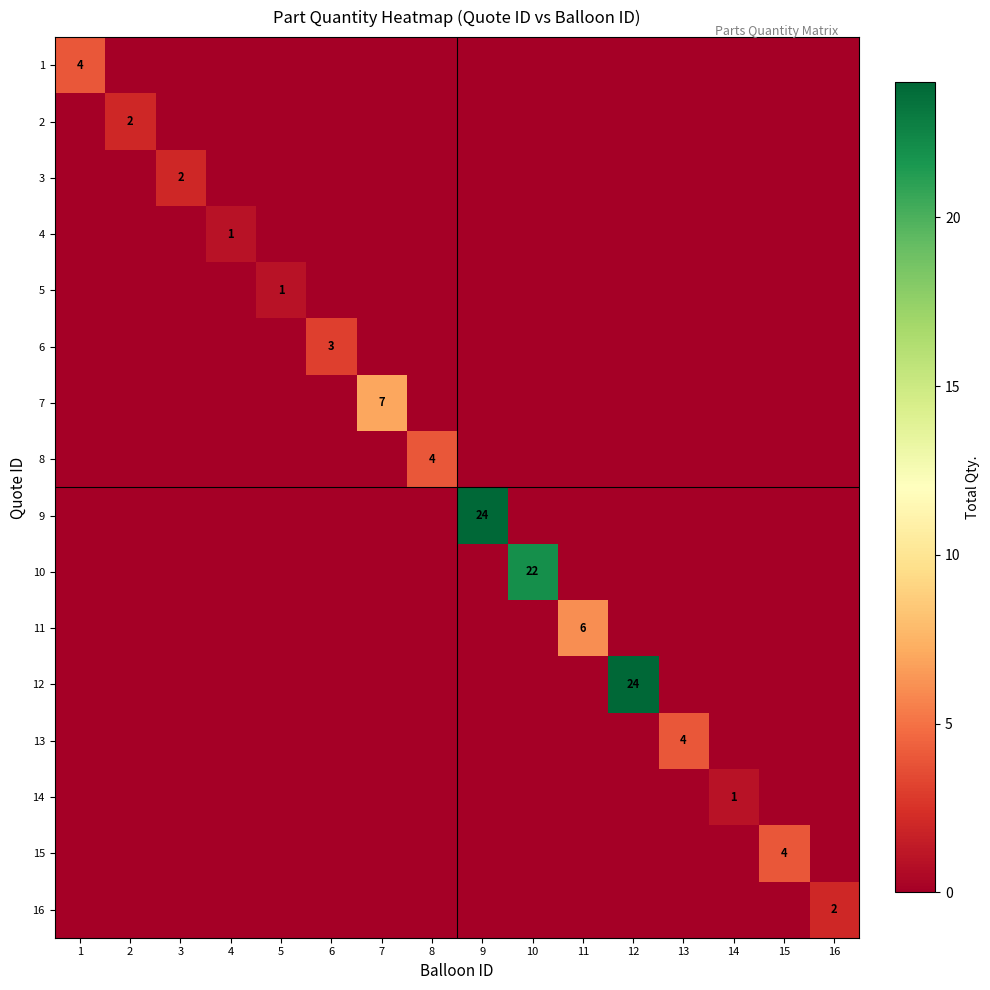

Count the number of categories in the chart.

16